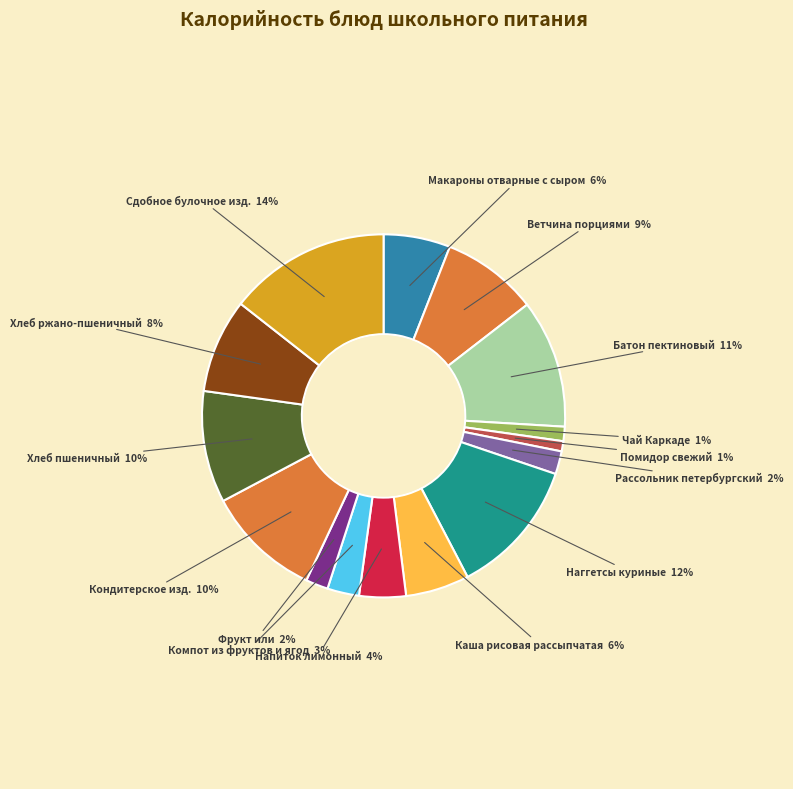

To the nearest percent, what portion does Макароны отварные с сыром represent?

6%